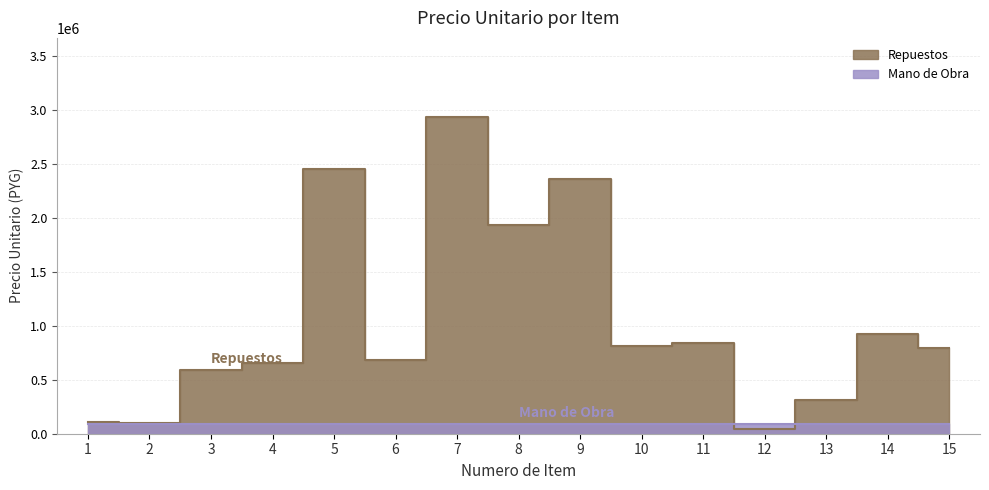

The value at 5 is 4222672. True or false?

False